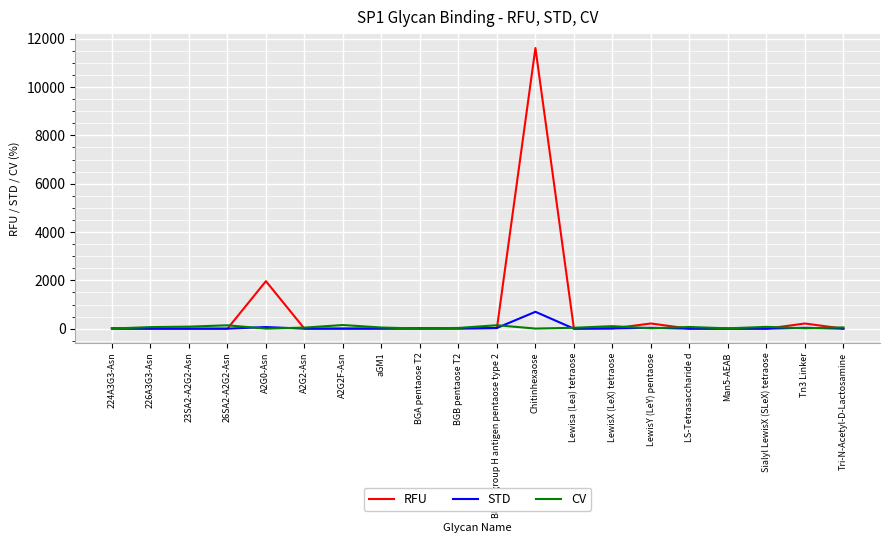

The STD series shows 1.3 at 224A3G3-Asn. True or false?

True